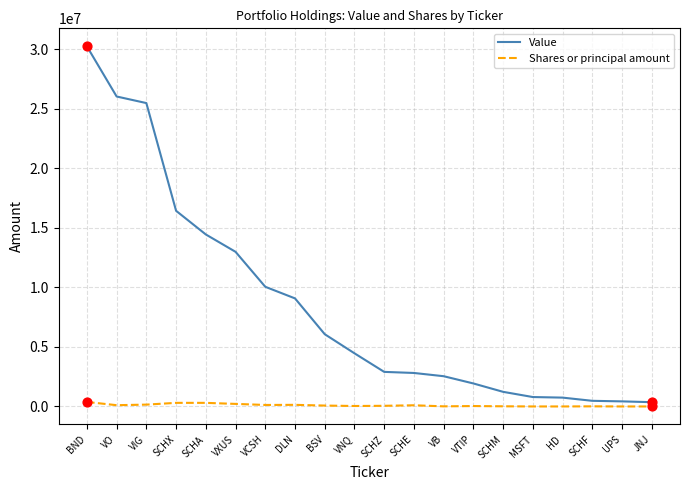

Which series changed the most between VCSH and VTIP?

Value